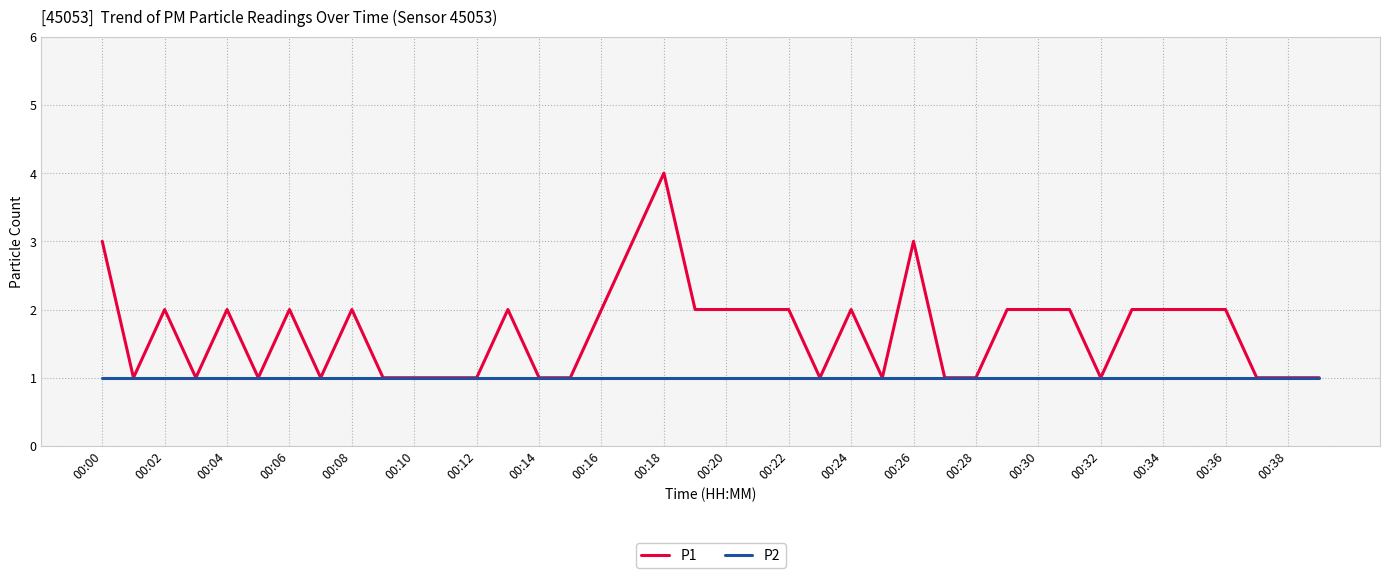

What is the greatest value displayed?

4